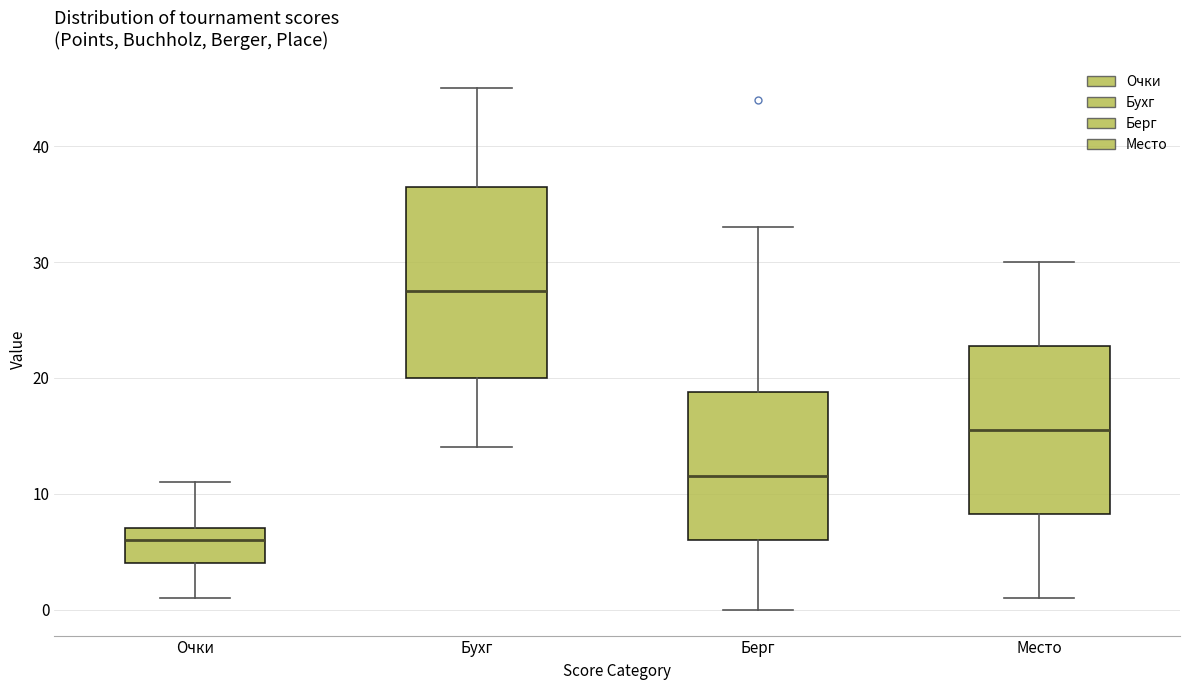

Where does the lower whisker of the box for Берг end on the y-axis? The values are not printed on the chart, so give them approximately, as read against the axis.

0